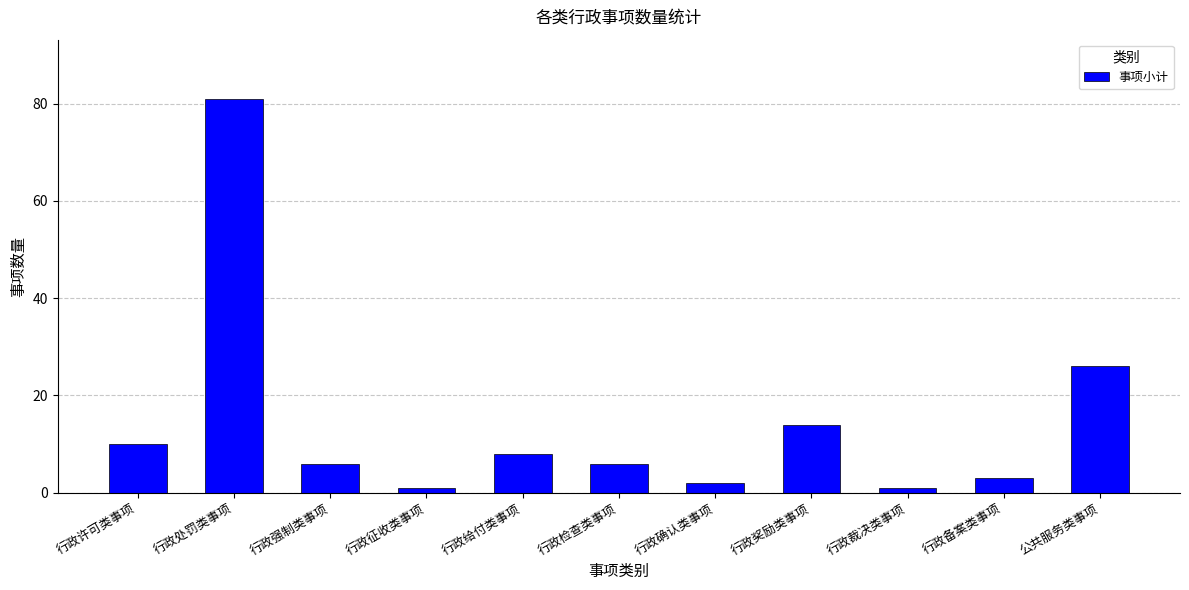

Reading left to right, list all the values displayed in this chart.

行政许可类事项=10	行政处罚类事项=81	行政强制类事项=6	行政征收类事项=1	行政给付类事项=8	行政检查类事项=6	行政确认类事项=2	行政奖励类事项=14	行政裁决类事项=1	行政备案类事项=3	公共服务类事项=26